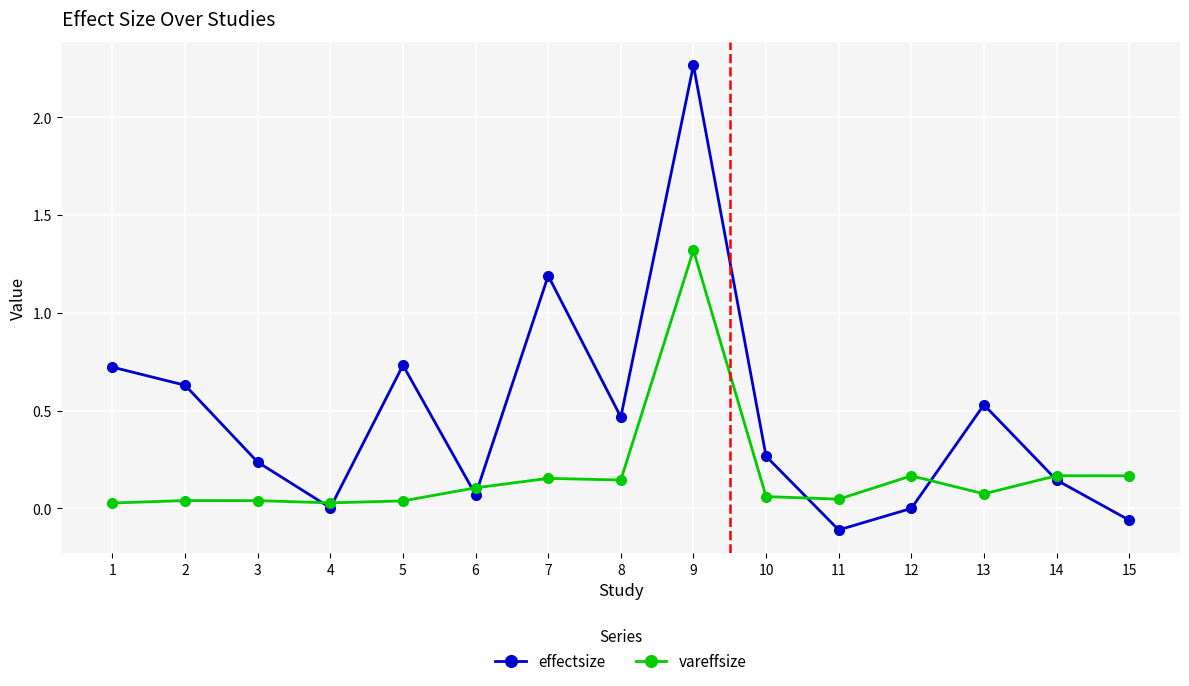

What are all the series names shown in the legend?

effectsize, vareffsize